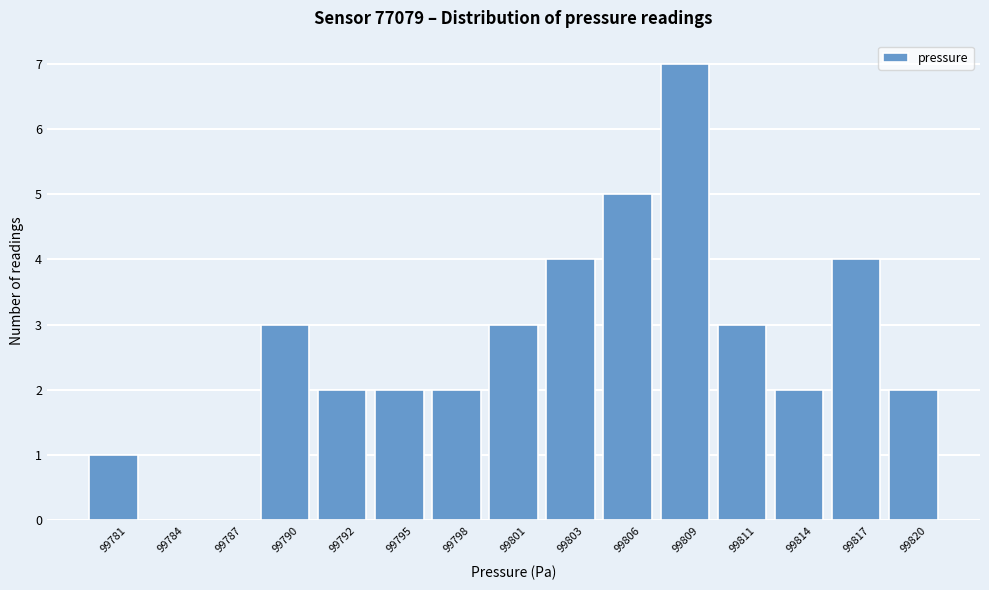

Reading left to right, transcribe all the data shown in this chart.

99781=1	99784=0	99787=0	99790=3	99792=2	99795=2	99798=2	99801=3	99803=4	99806=5	99809=7	99811=3	99814=2	99817=4	99820=2